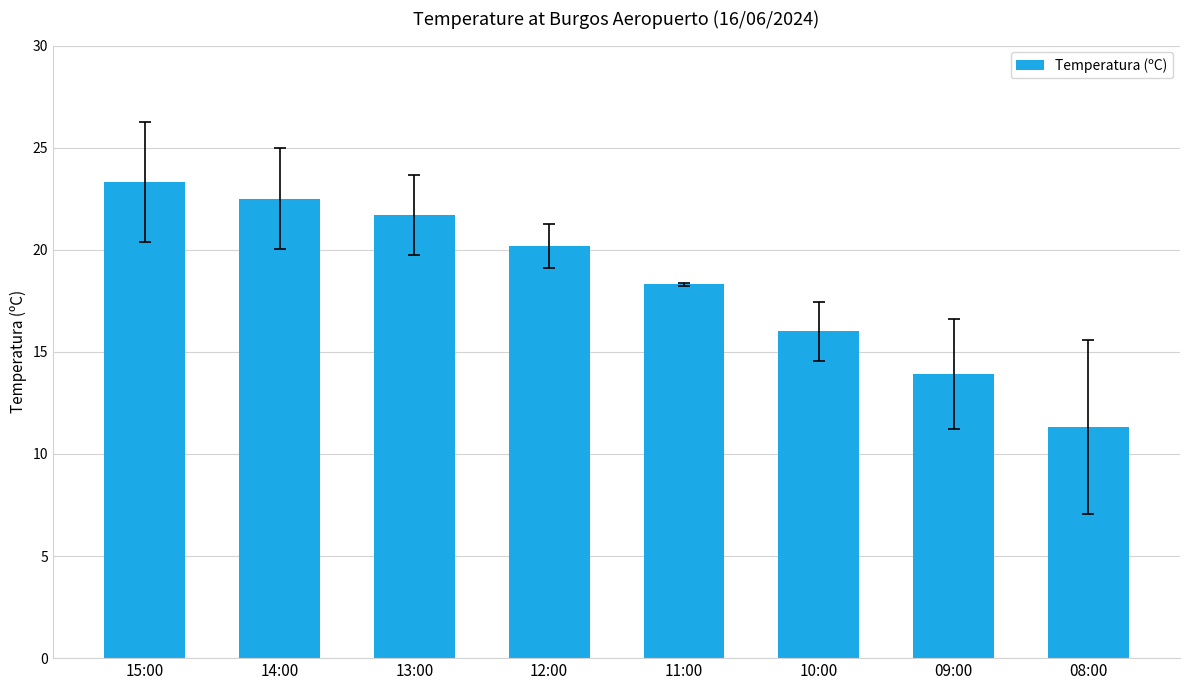

What is the average value?

18.4